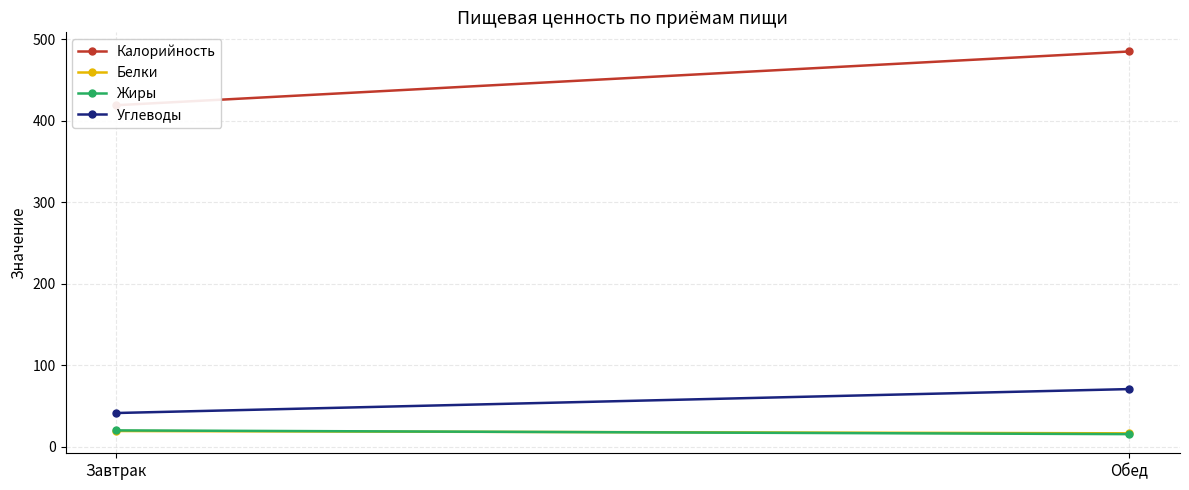

Is this an area chart (filled region under the line)?

No